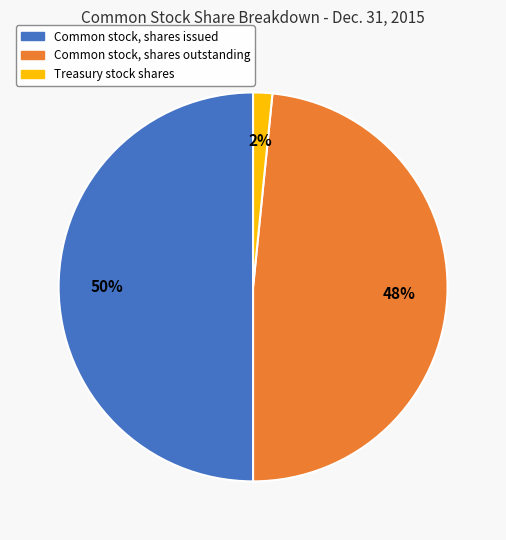

Do Common stock, shares issued and Common stock, shares outstanding together represent more than half of the pie?

Yes